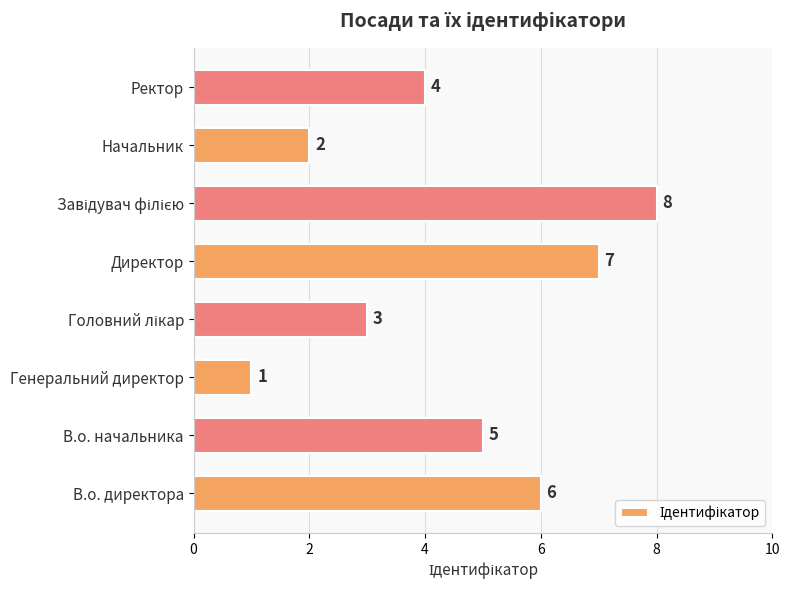

What is the sum of all values?

36